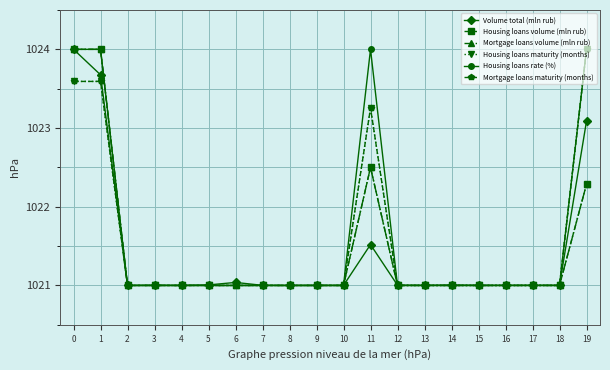

What is the sum of the Mortgage loans volume (mln rub) values at 0 and 3?

2045.0